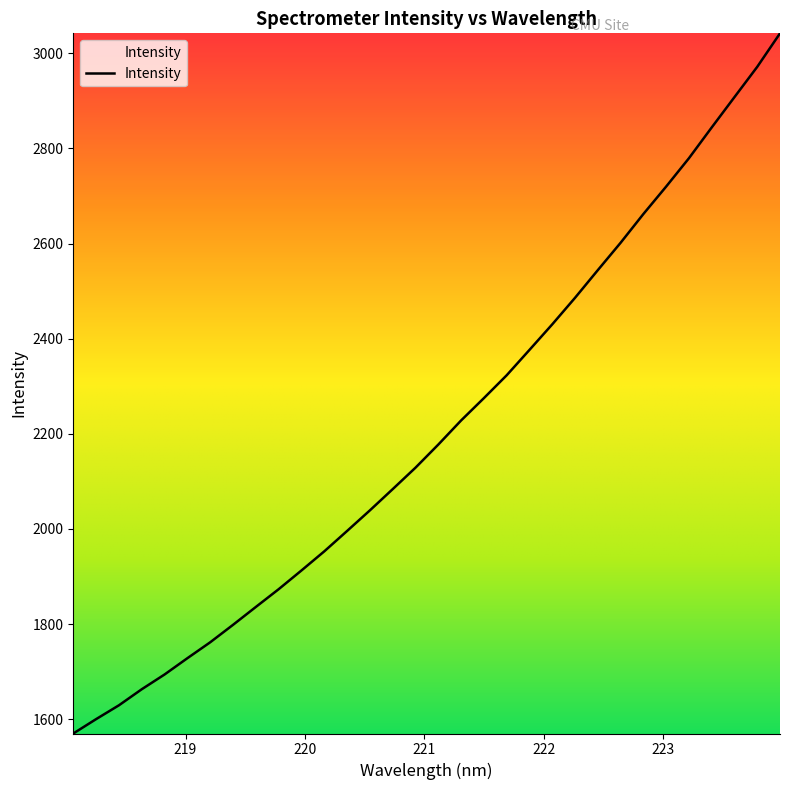

What is the maximum value shown in the chart?

3041.9